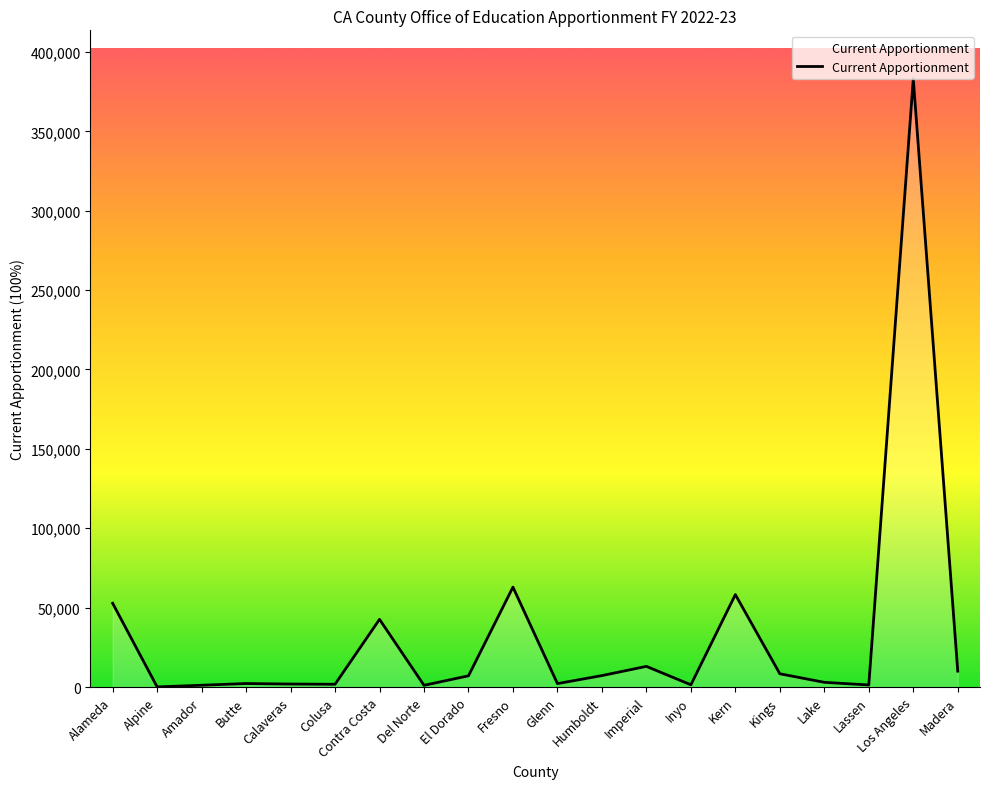

What is the greatest value displayed?

382949